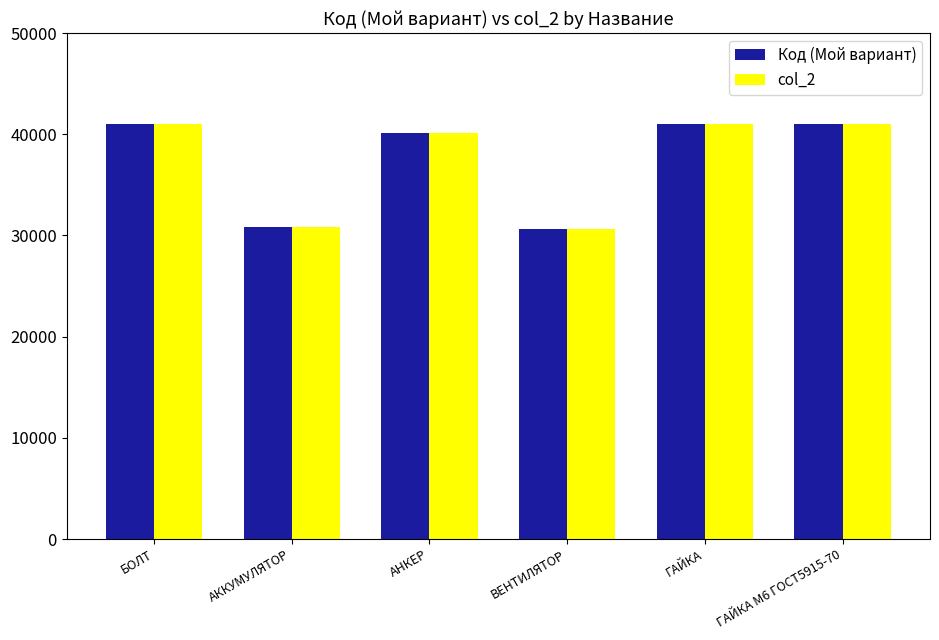

What is the lowest value of the col_2 series?

30603